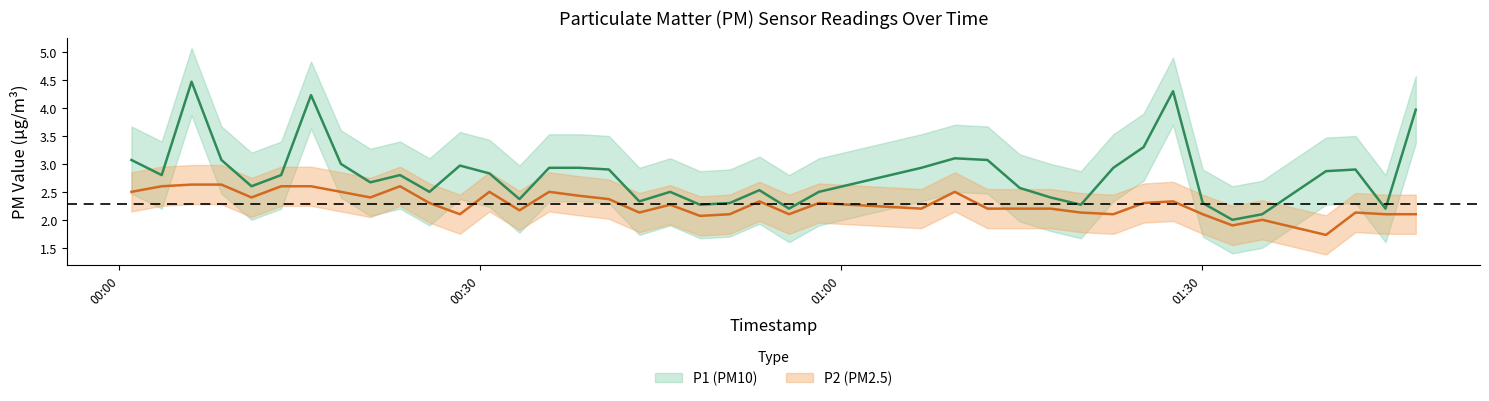

True or false: P2 and P1 intersect in this chart.

False